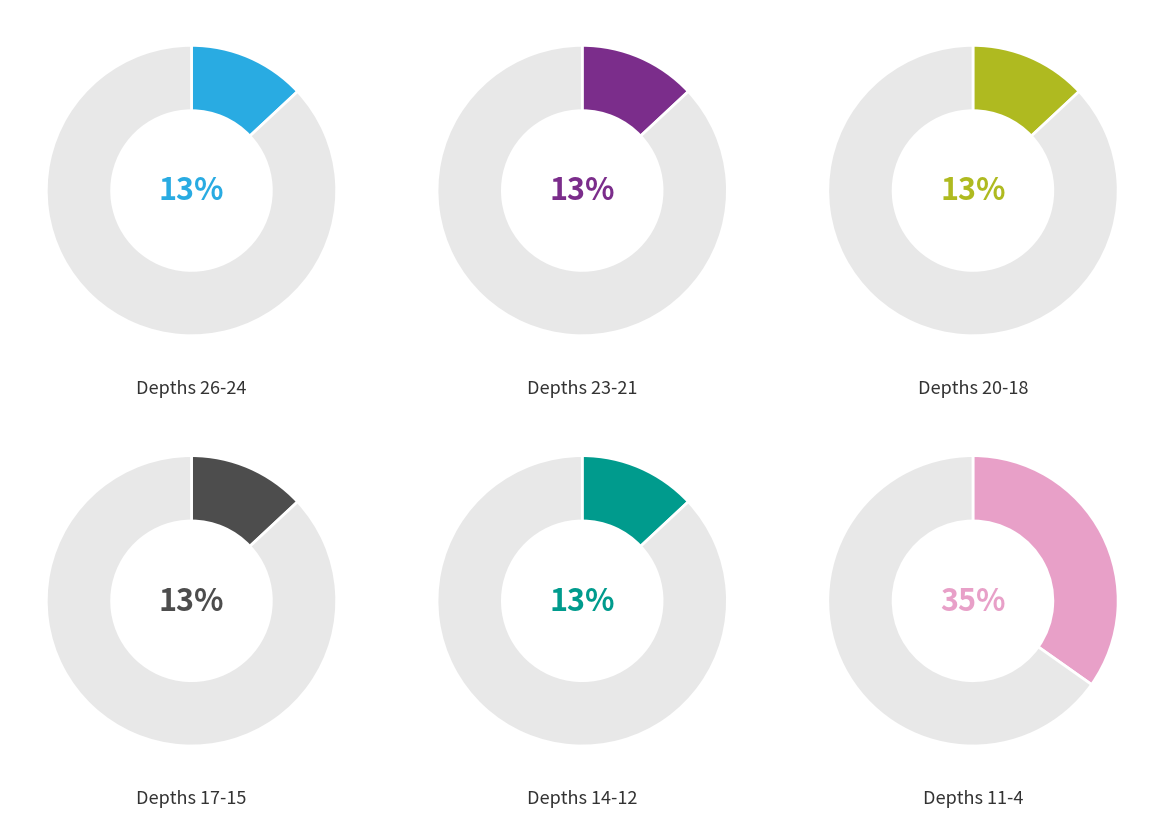

Which slice is the smallest?

26